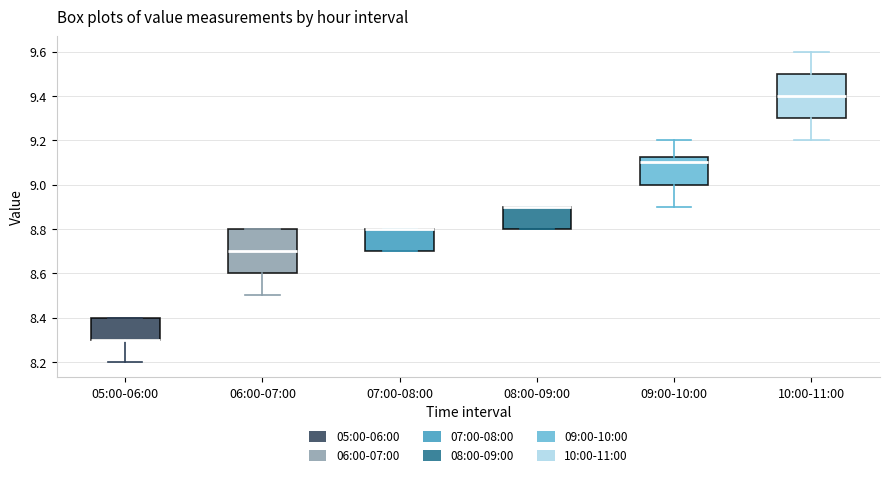

Reading left to right, transcribe this box plot: for each box, give where its median line is, the range the box spans, and where its two whiskers end, as read against the y-axis. The values are not printed on the chart, so give them approximately, as read against the axis.

05:00-06:00: median 8.30 (drawn on the box's lower edge), box 8.30 to 8.40, whiskers 8.20 to 8.40
06:00-07:00: median 8.70, box 8.60 to 8.80, whiskers 8.50 to 8.80
07:00-08:00: median 8.80 (drawn on the box's upper edge), box 8.70 to 8.80, whiskers 8.70 to 8.80
08:00-09:00: median 8.90 (drawn on the box's upper edge), box 8.80 to 8.90, whiskers 8.80 to 8.90
09:00-10:00: median 9.10, box 9.00 to 9.12, whiskers 8.90 to 9.20
10:00-11:00: median 9.40, box 9.30 to 9.50, whiskers 9.20 to 9.60